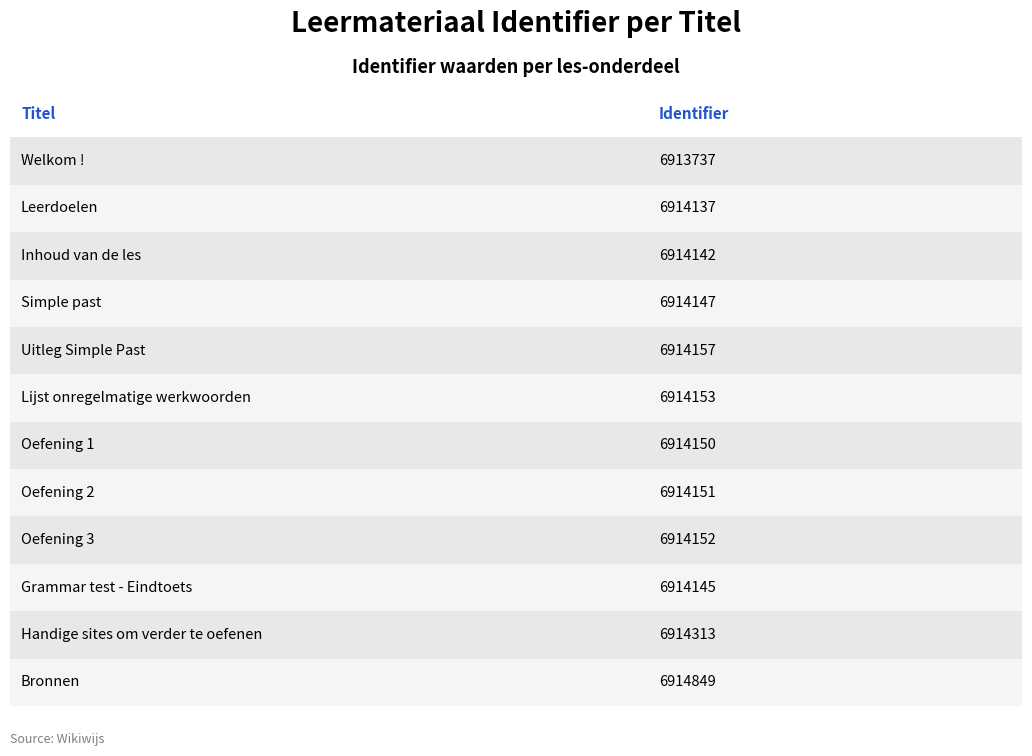

How many values exceed 6914151?

5